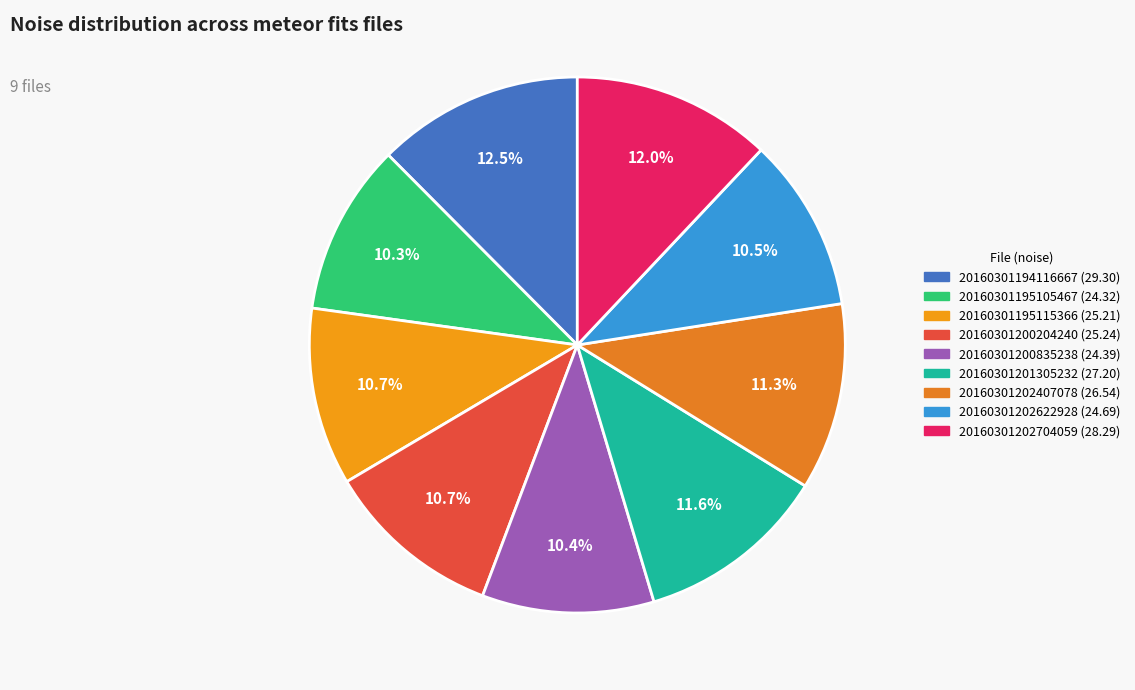

What percentage is NOT represented by 20160301195115366?

89.3%